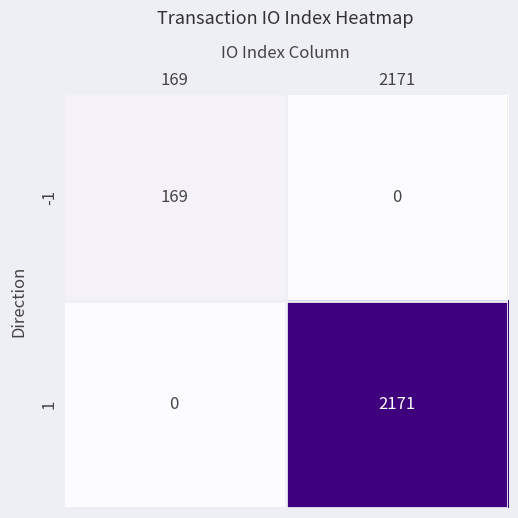

Which label corresponds to the largest value in the chart?

2171